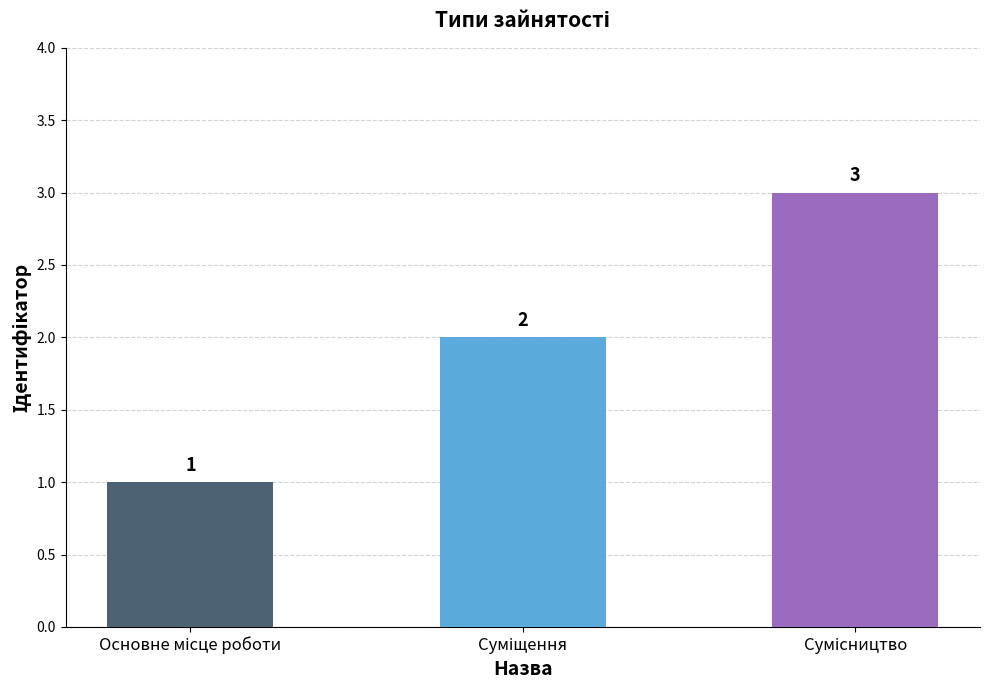

How many values are between 1 and 3?

3